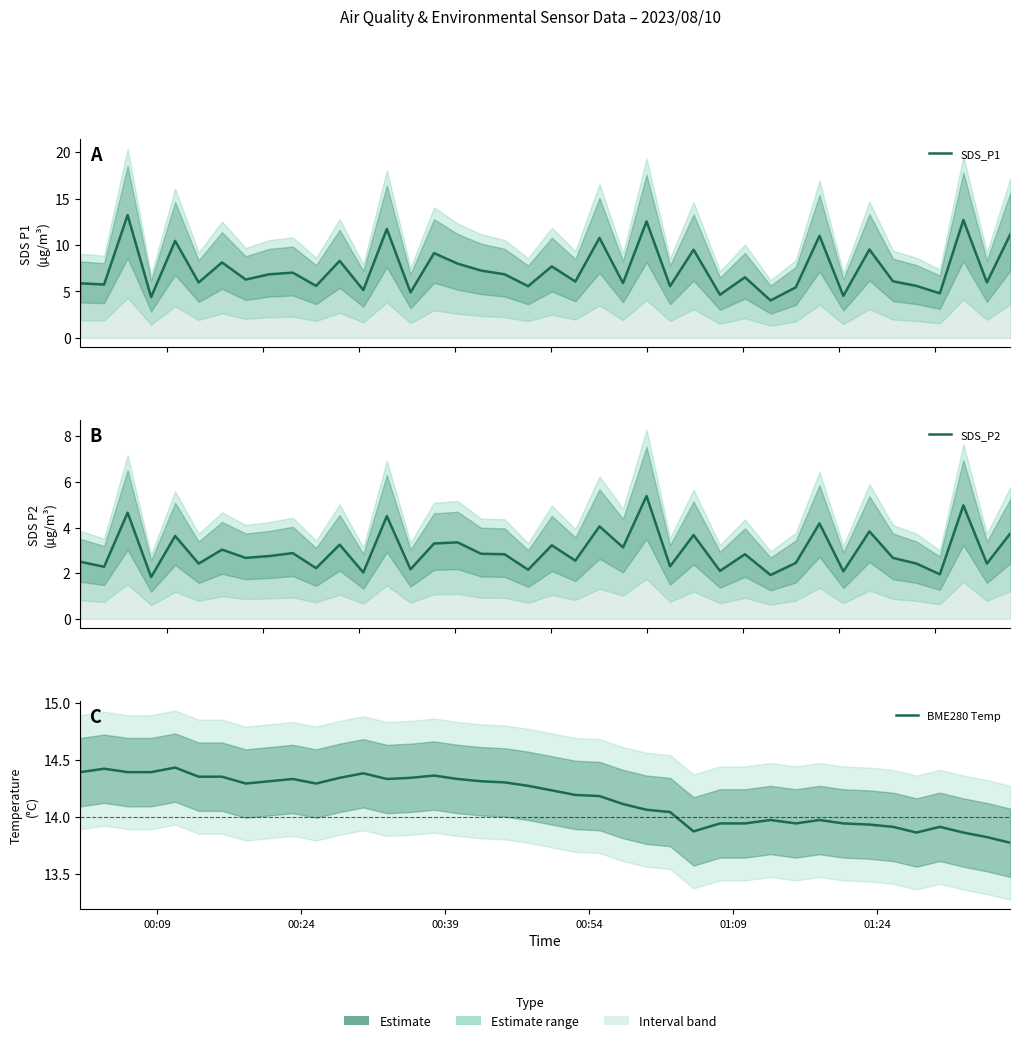

What is the difference between the second highest and second lowest values in the SDS_P2 series?

3.0